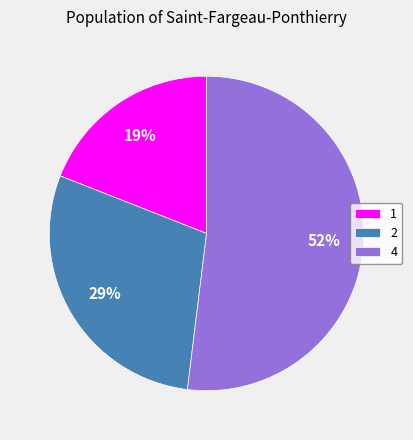

How many slices are in this pie chart?

3